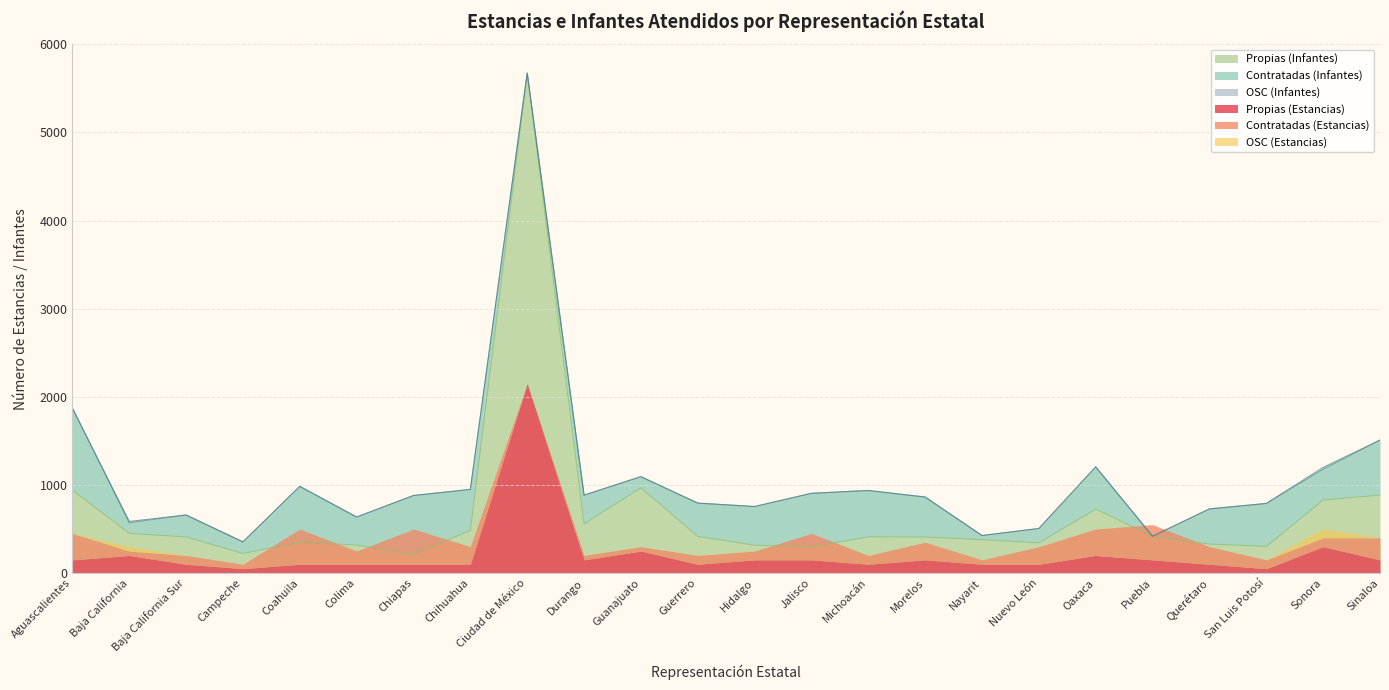

Which category has the lowest value in the Contratadas (Estancias) series?

Ciudad de México